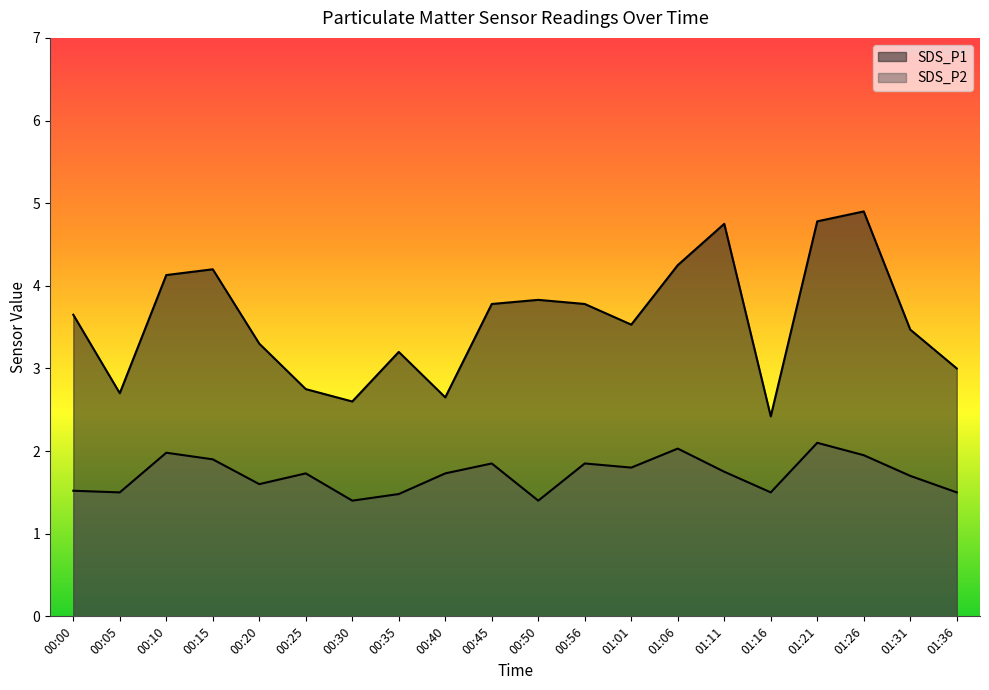

What is the approximate value of SDS_P1 at 00:10?

4.1